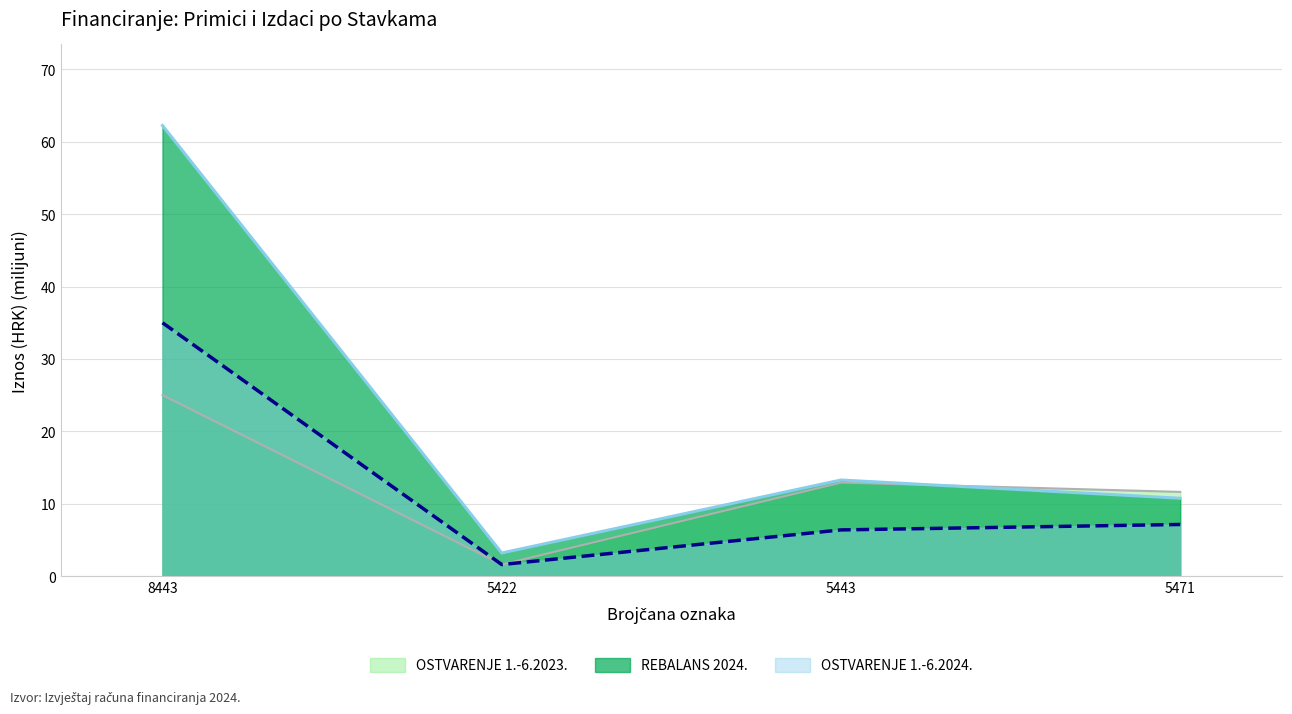

What is the average value of the OSTVARENJE 1.-6.2024. series?

12.5